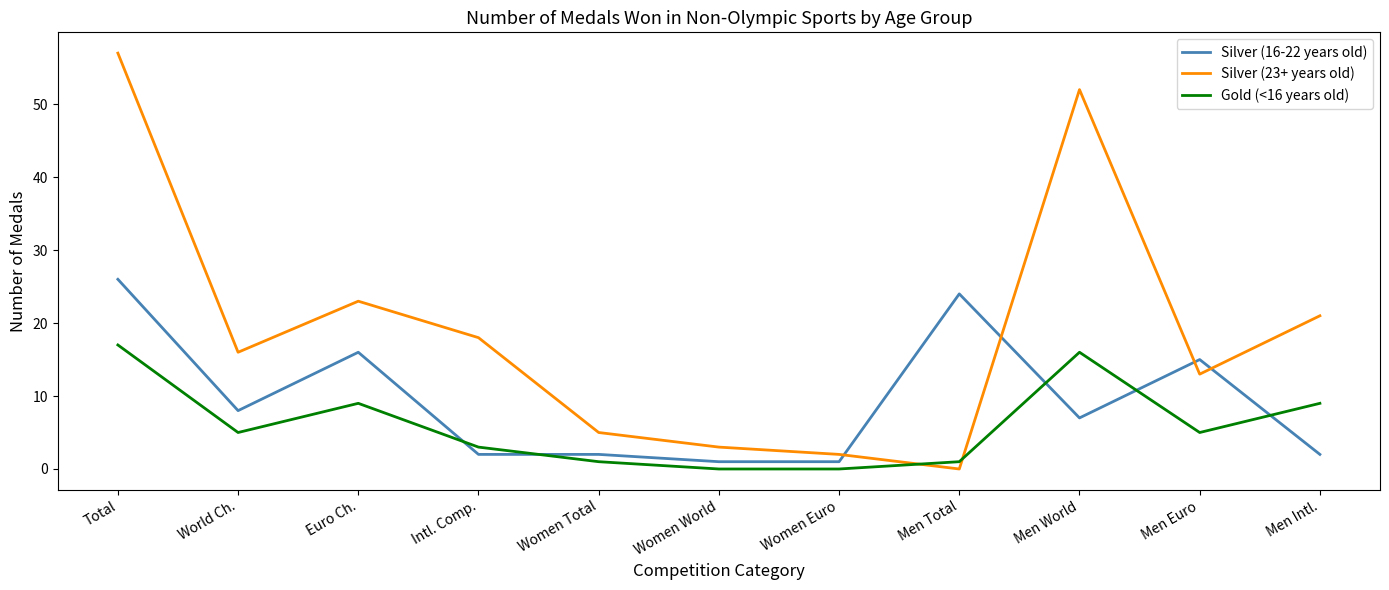

True or false: Silver (16-22 years old) has more than 2 points higher than both neighbors.

True